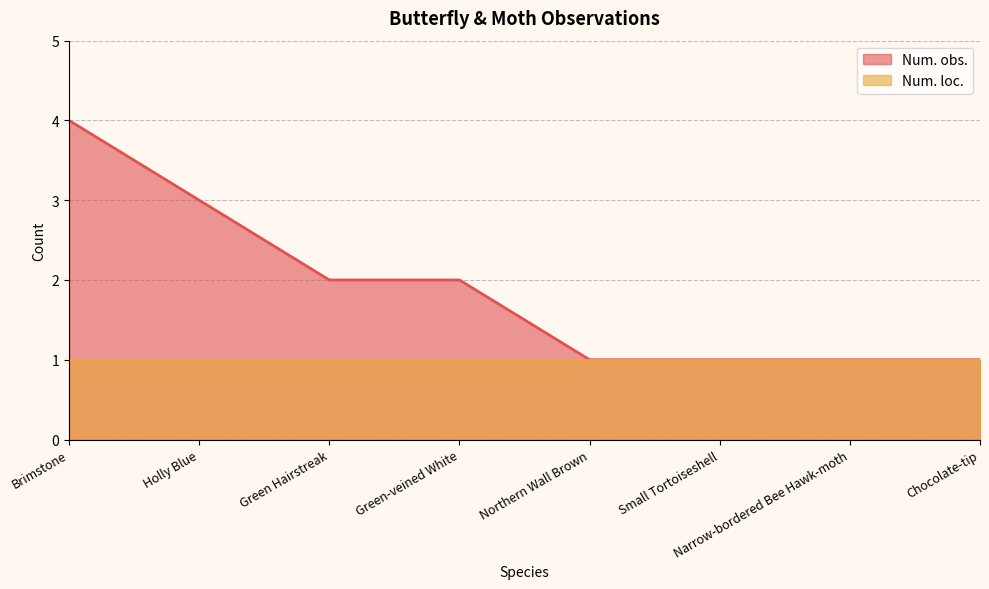

List the labels in order of value, smallest first.

Northern Wall Brown, Small Tortoiseshell, Narrow-bordered Bee Hawk-moth, Chocolate-tip, Green Hairstreak, Green-veined White, Holly Blue, Brimstone